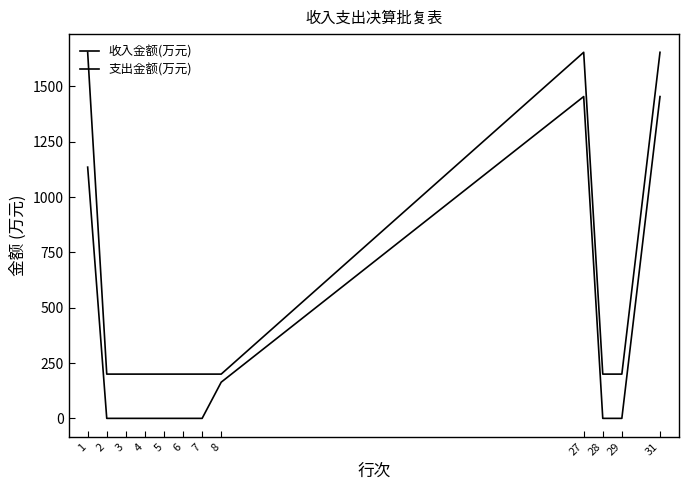

How many series are shown in this chart?

2